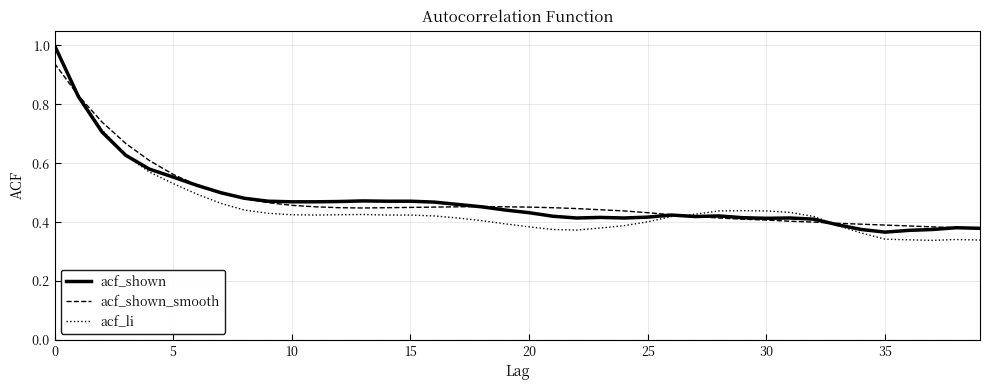

Does the chart have visible grid lines?

Yes